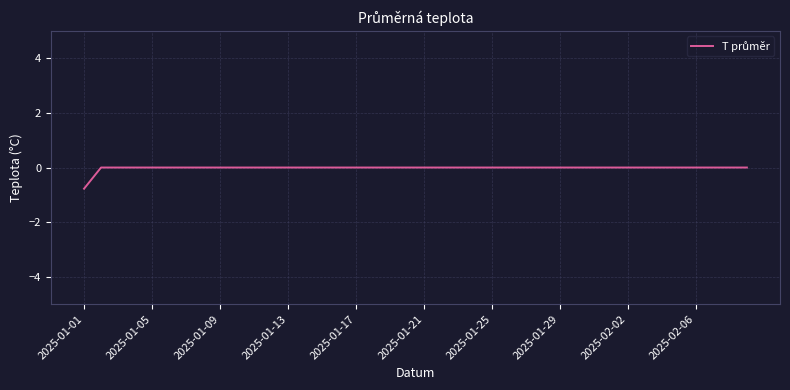

What is the difference between the maximum and minimum values?

0.8